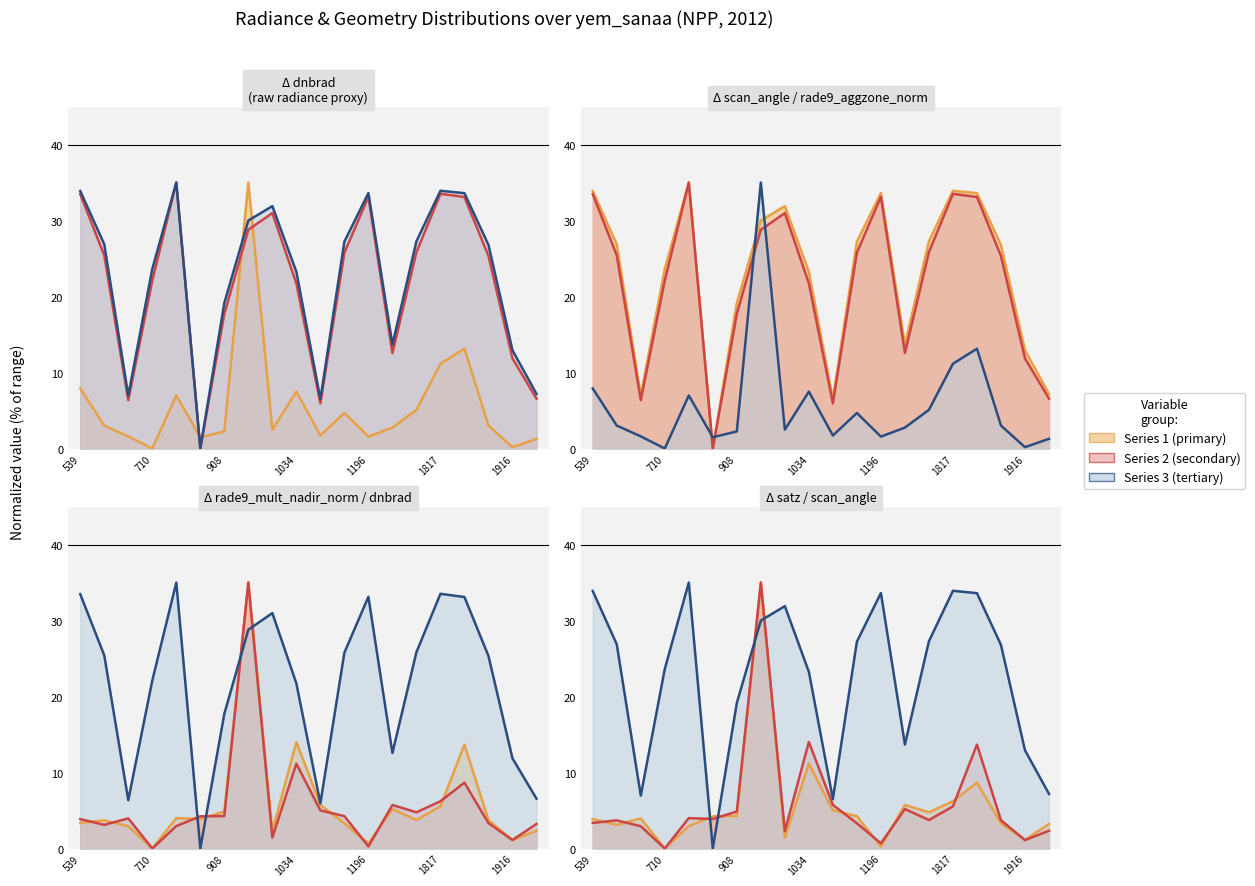

In scan_angle, how many points are higher than both neighbors (excluding endpoints)?

4